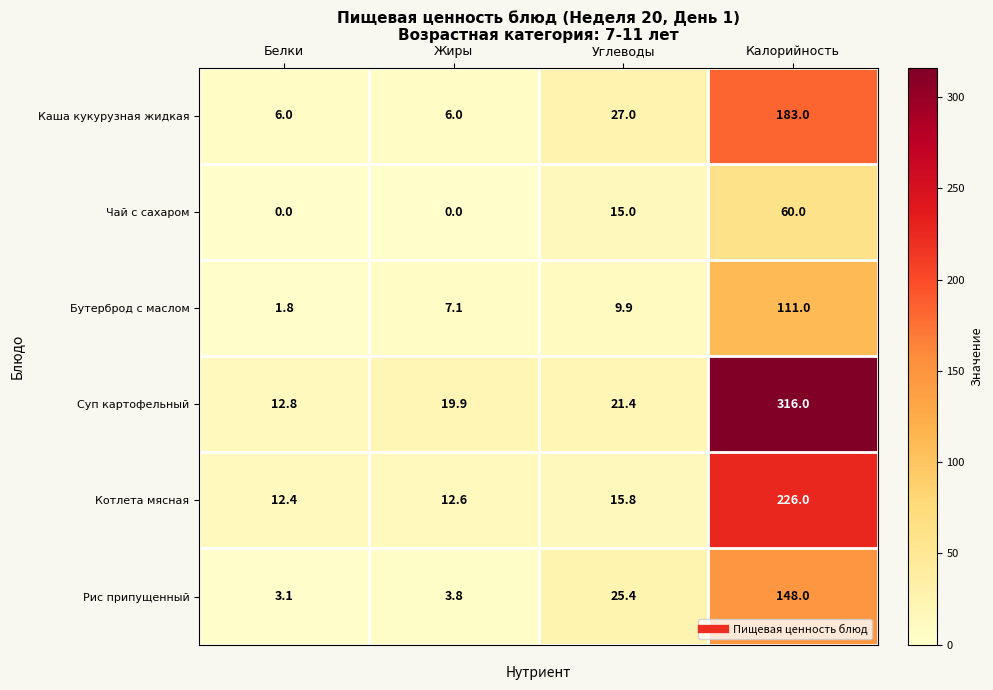

Which series has the largest range (max minus min)?

Суп картофельный